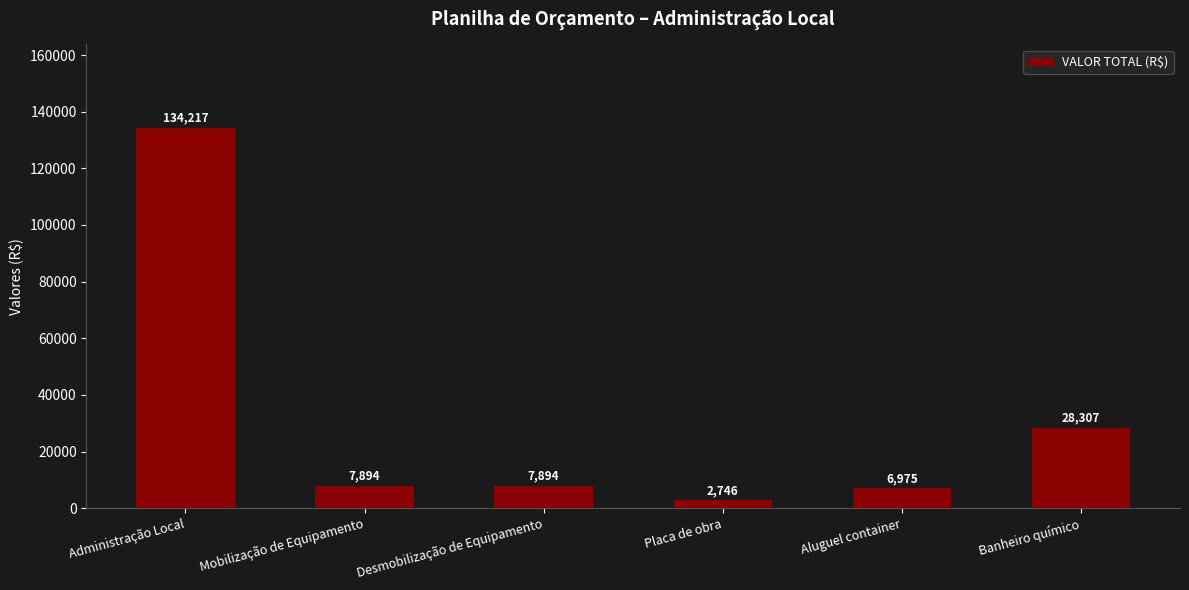

The value at Mobilização de Equipamento is 7893.7. True or false?

True